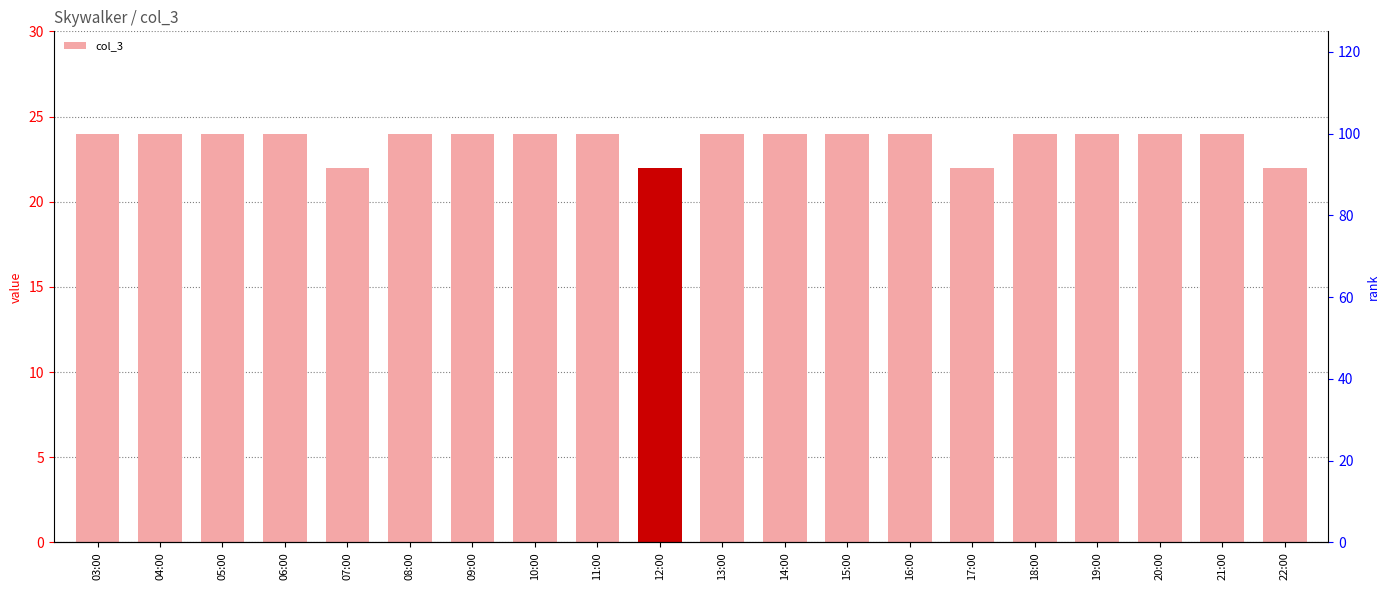

What is the label of the 18th bar from the left?

20:00